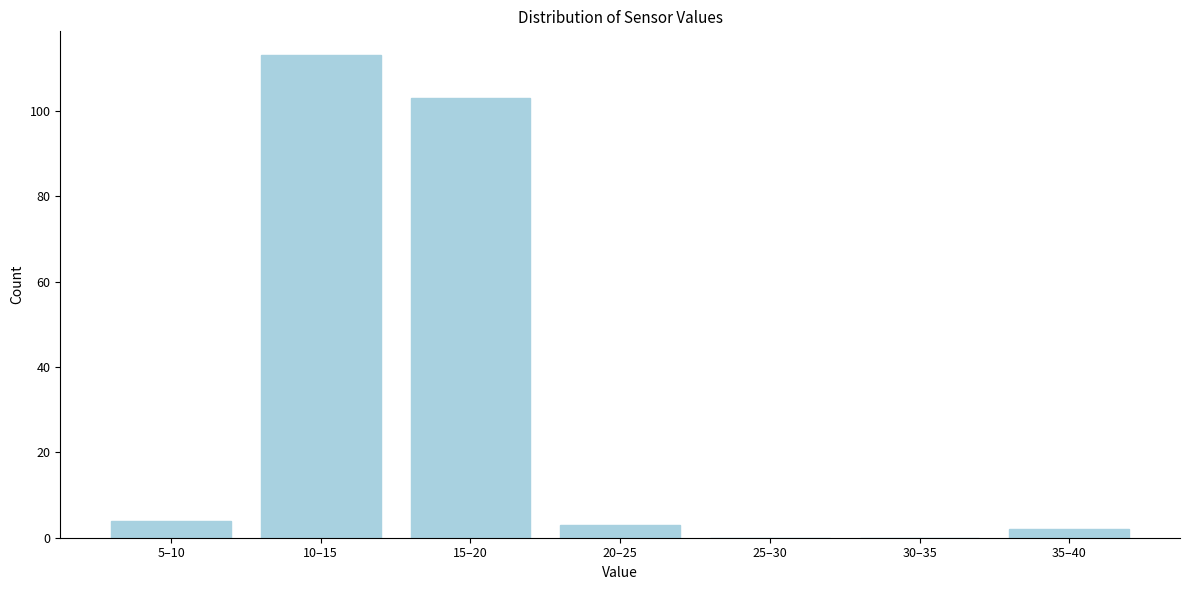

Reading left to right, what are all the values shown in this chart?

5–10=4	10–15=113	15–20=103	20–25=3	25–30=0	30–35=0	35–40=2